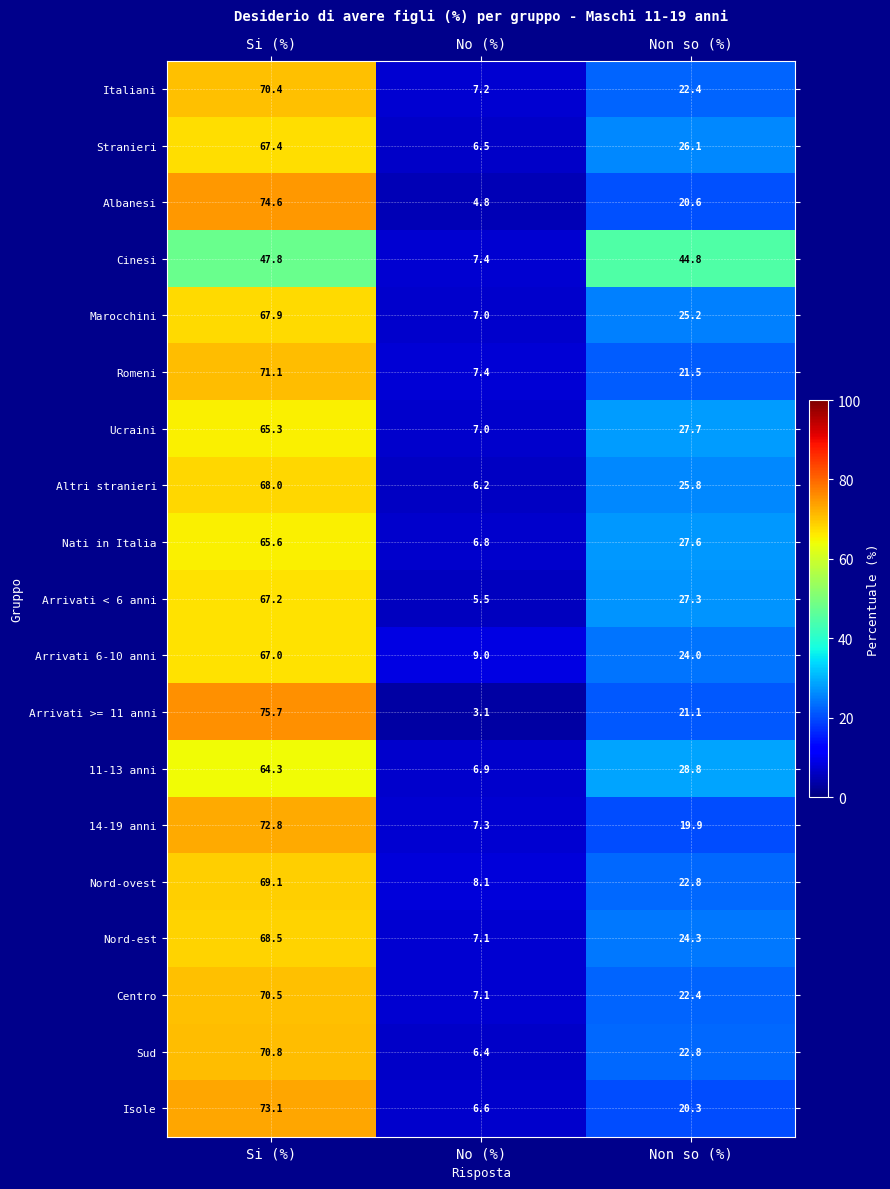

At which category is the sum across all series the highest?

Si (%)